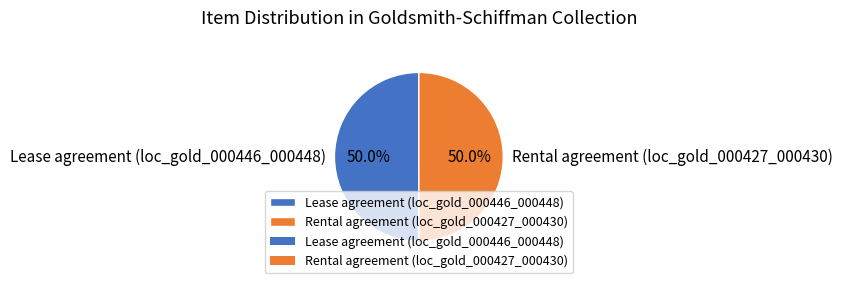

What is the ratio of the value at Rental agreement (loc_gold_000427_000430) to the value at Lease agreement (loc_gold_000446_000448)?

1.0